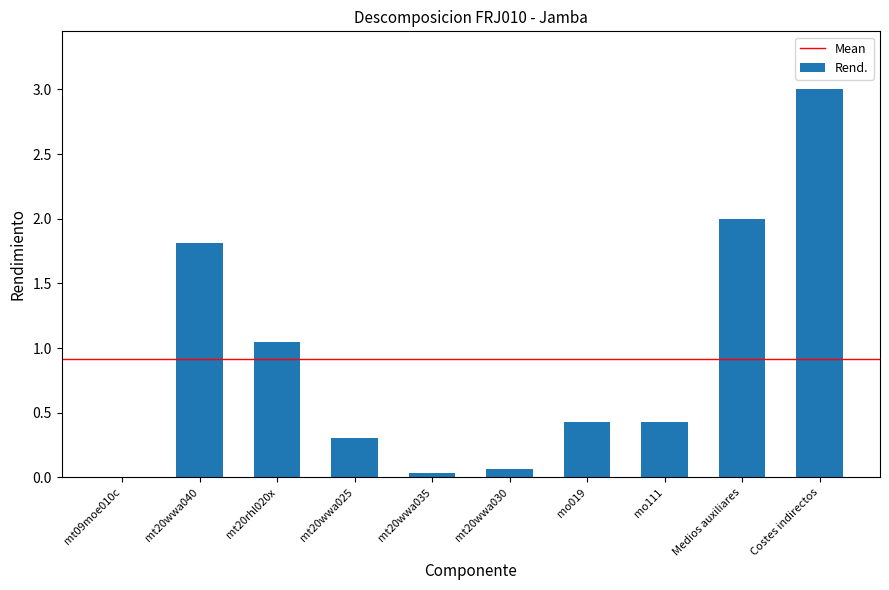

What is the maximum value shown in the chart?

3.0